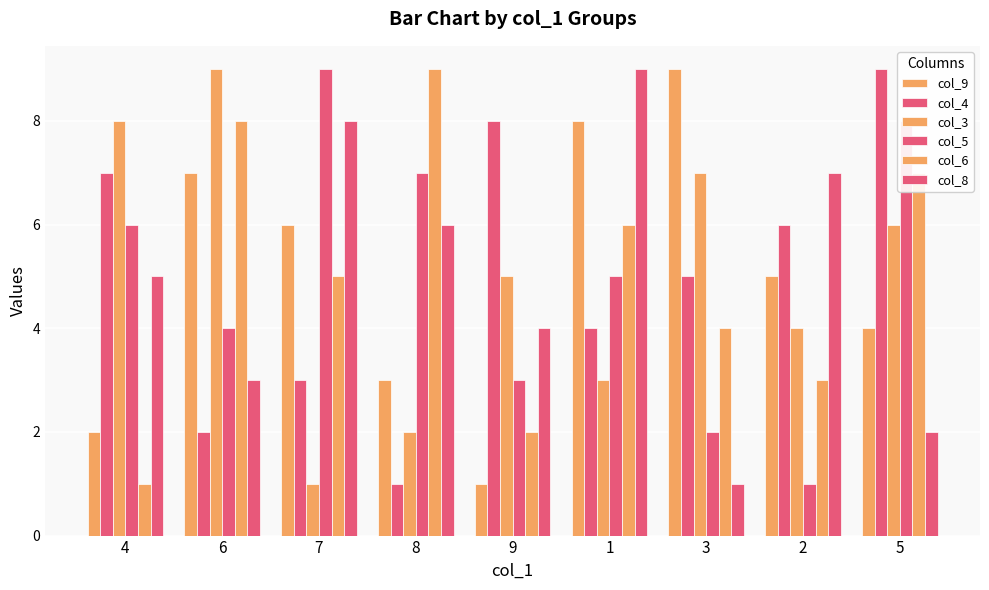

What is the difference between the maximum and minimum values in the col_6 series?

8